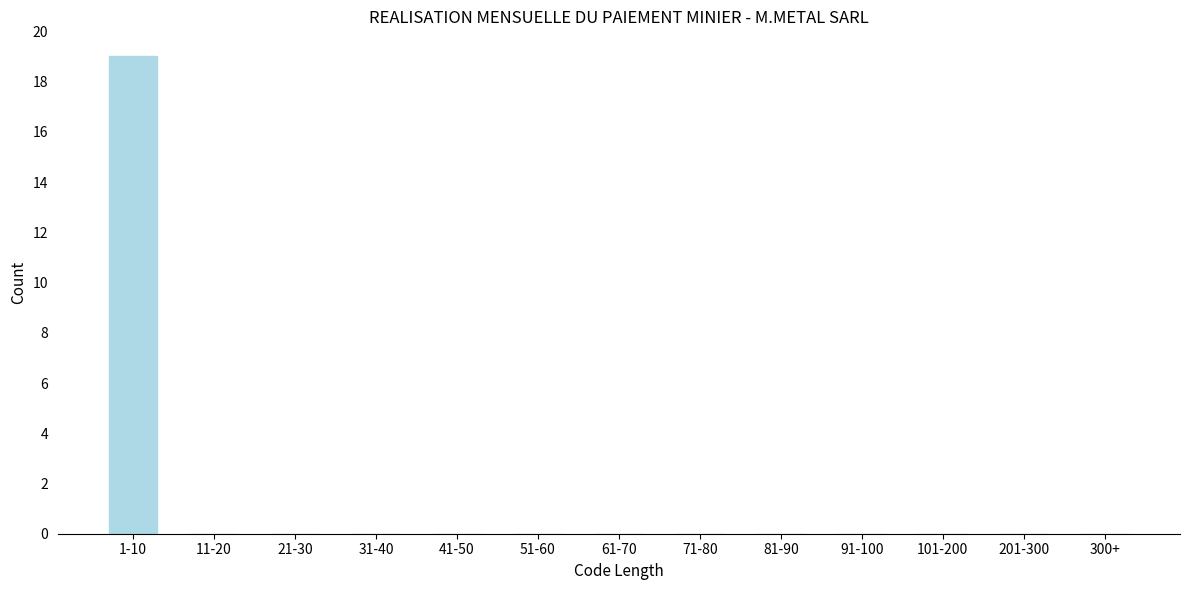

Reading right to left, what are all the values shown in this chart?

300+=0	201-300=0	101-200=0	91-100=0	81-90=0	71-80=0	61-70=0	51-60=0	41-50=0	31-40=0	21-30=0	11-20=0	1-10=19